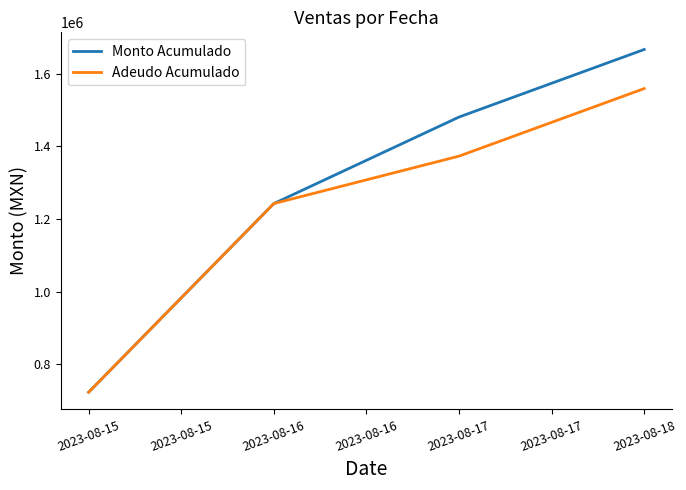

Count the number of data series in this chart.

2